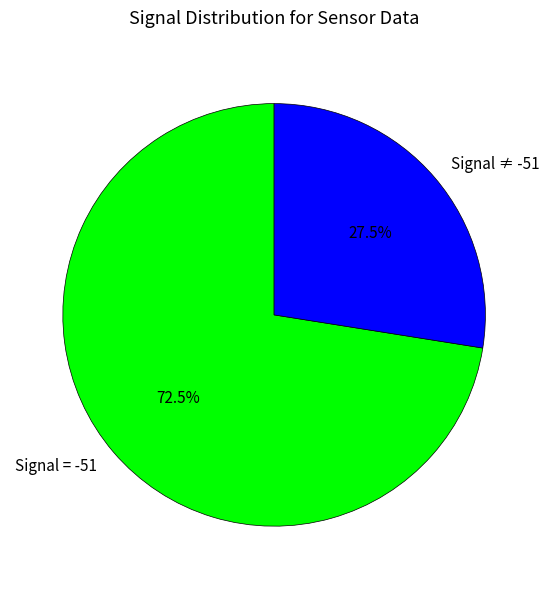

What is the smallest slice in the pie chart?

Signal ≠ -51